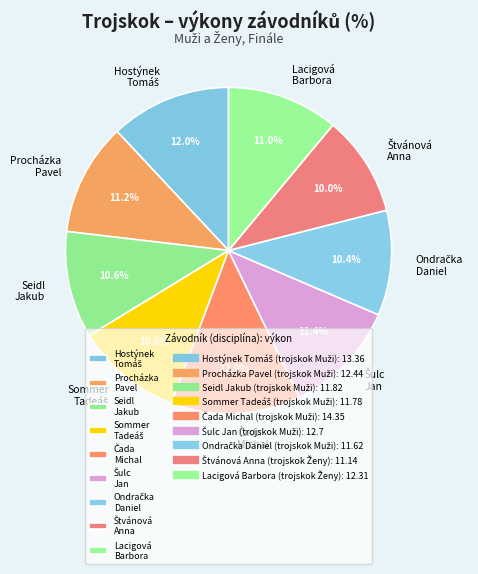

Does any single category account for the majority?

No